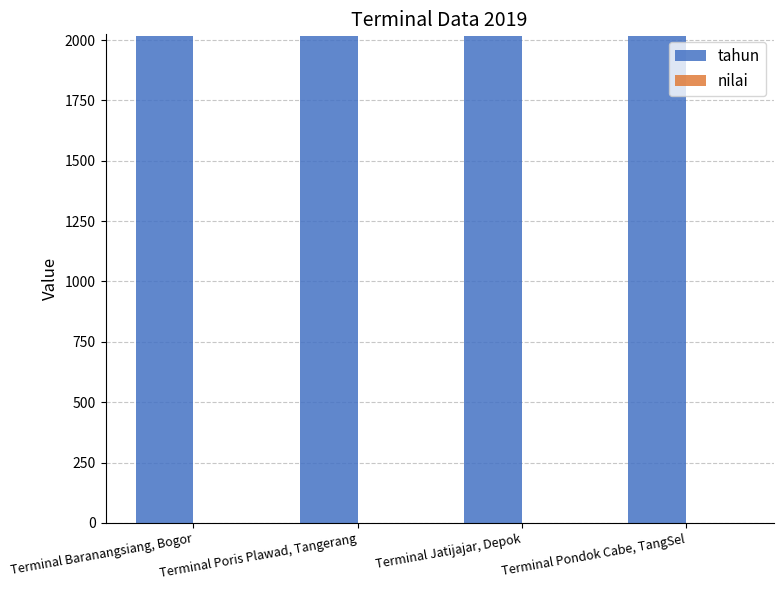

At which category does the chart reach its minimum across all series?

Terminal Baranangsiang, Bogor